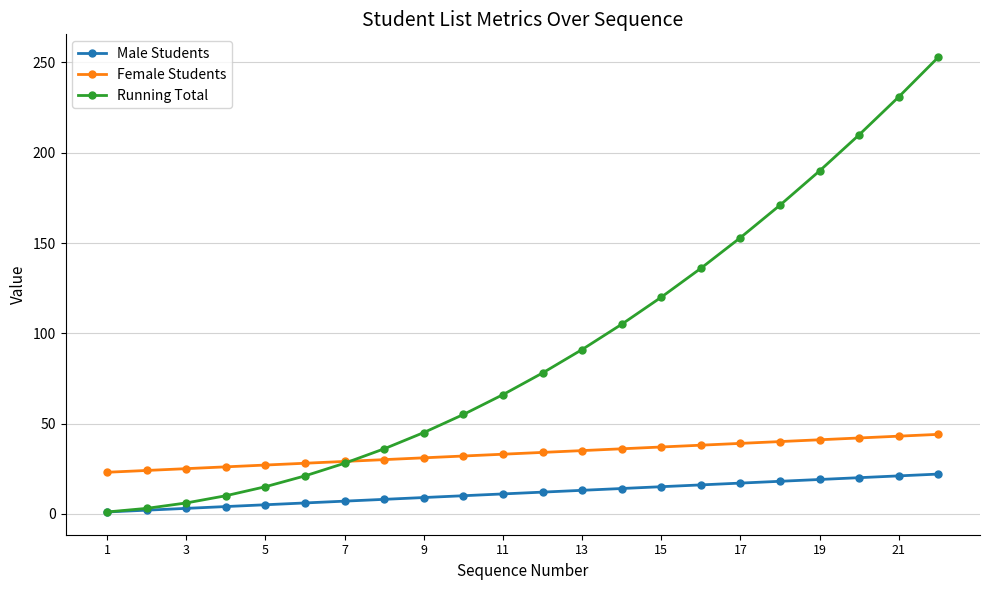

True or false: Female Students and Male Students cross at least once.

False